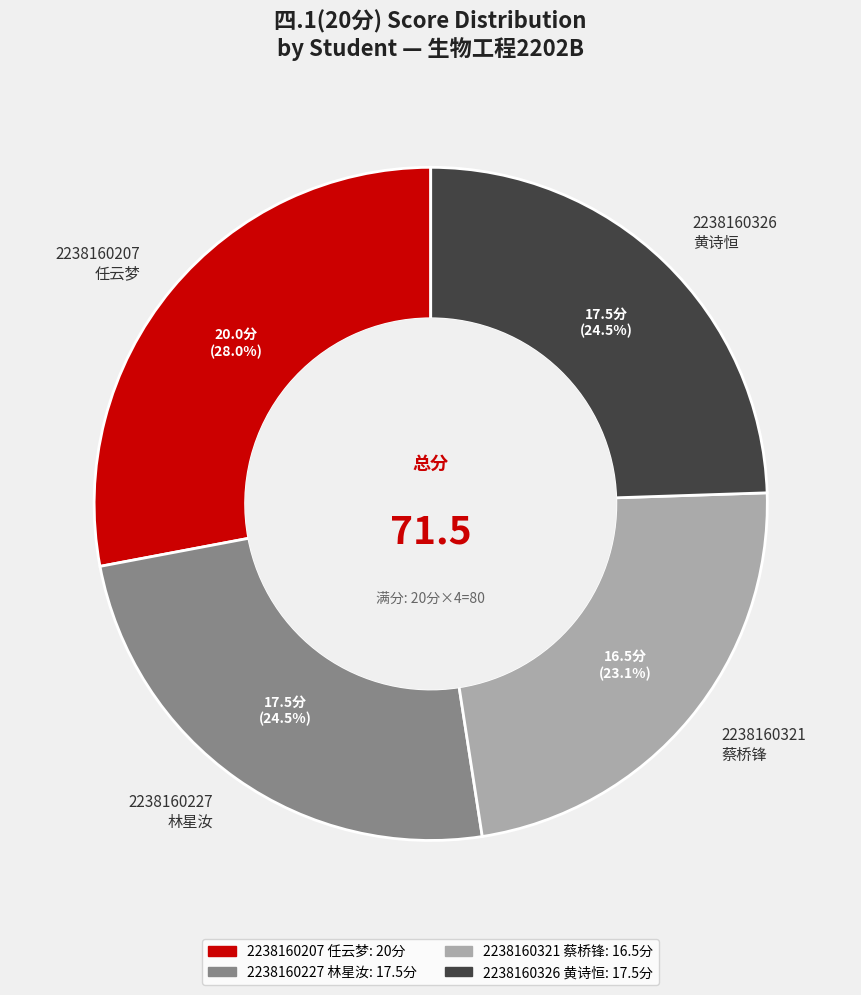

Between 2238160321 蔡桥锋 and 2238160207 任云梦, which is larger?

2238160207 任云梦